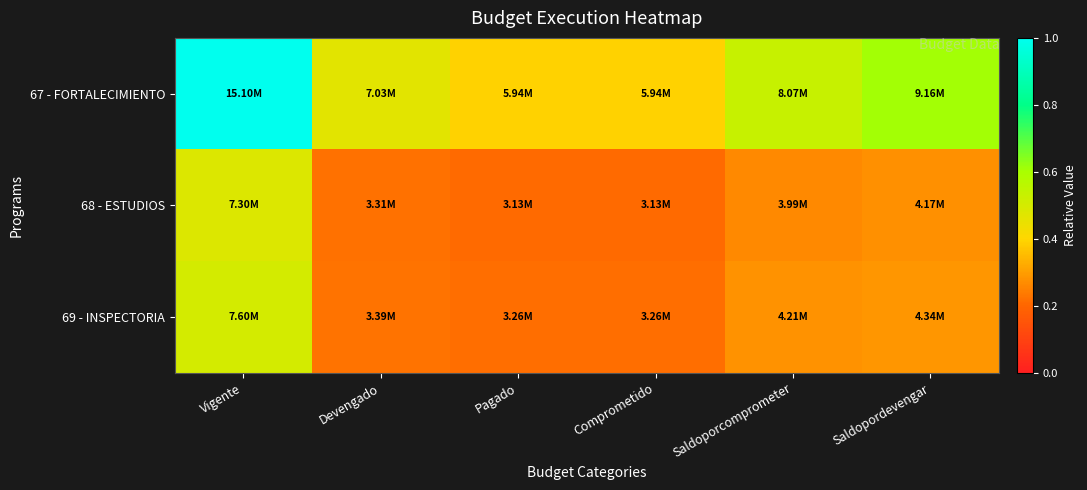

At Saldoporcomprometer, list the series in order from largest to smallest.

67 - FORTALECIMIENTO, 69 - INSPECTORIA, 68 - ESTUDIOS